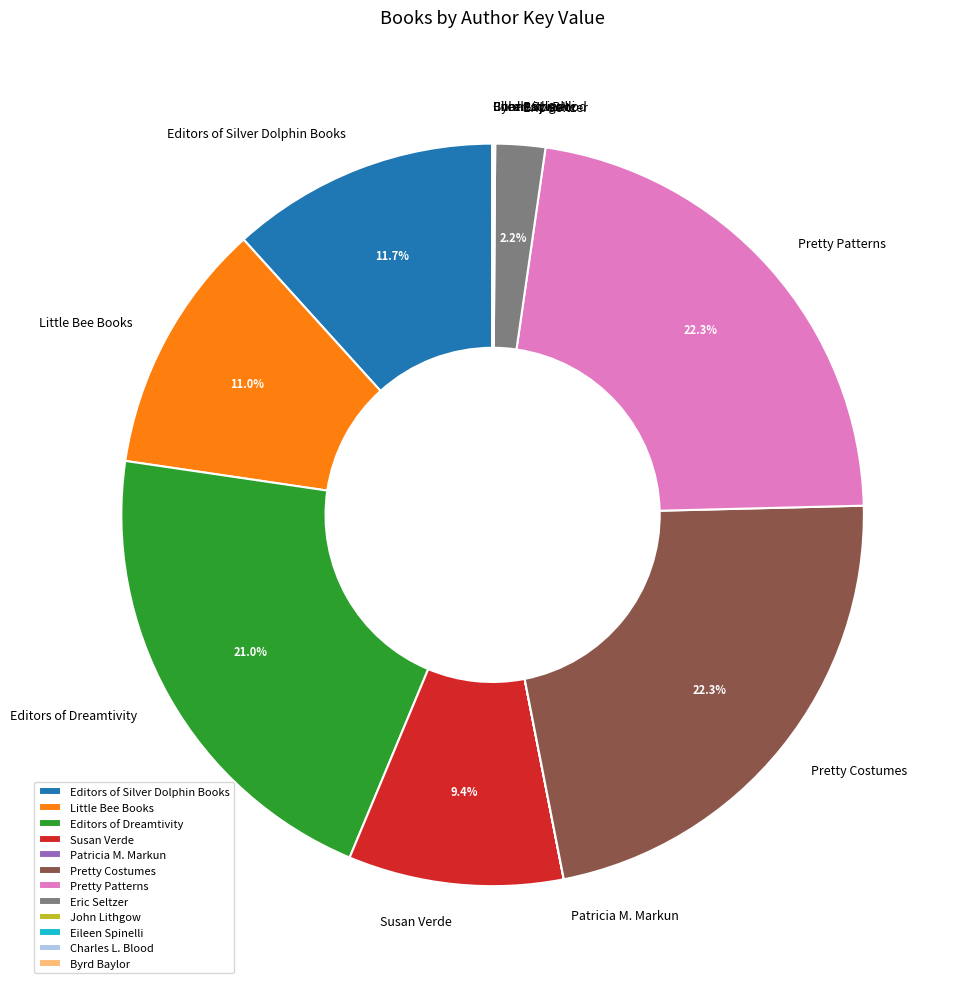

Is Editors of Silver Dolphin Books the majority of the pie?

No